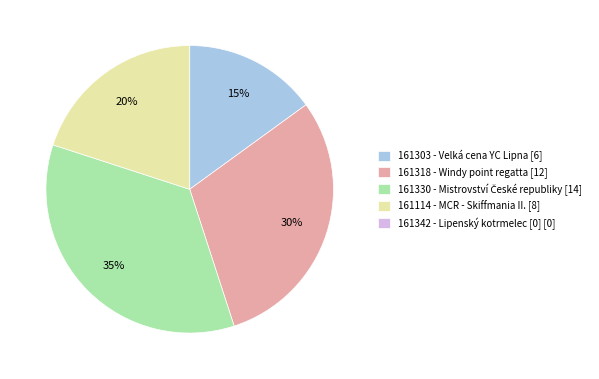

To the nearest percent, what is the difference between the largest and smallest slice percentages?

20%